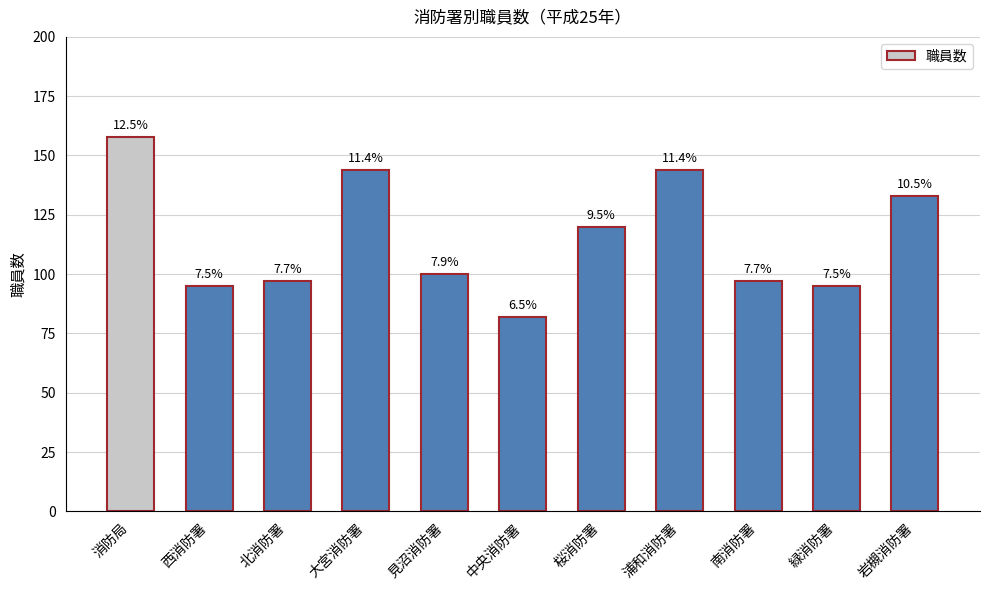

True or false: the data shows 133 at 岩槻消防署.

True